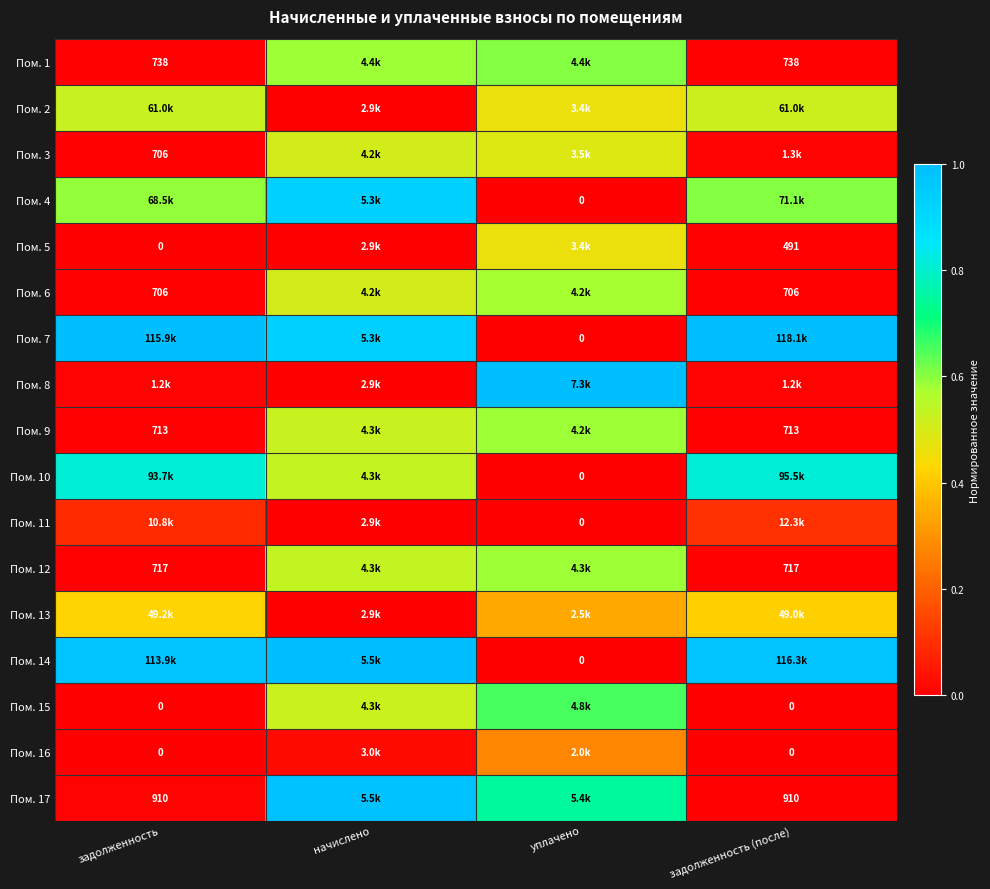

What is the difference between the highest and lowest values at задолженность (после)?

1.0